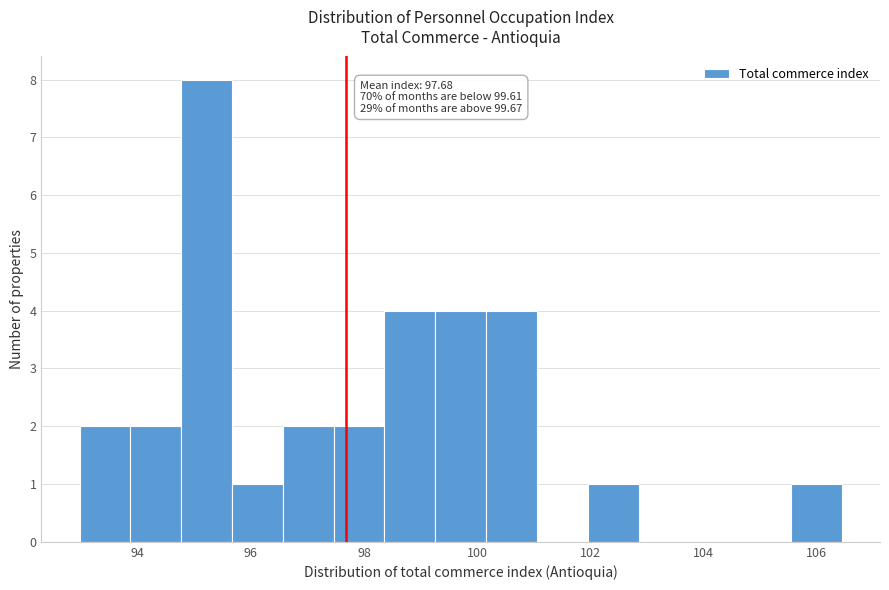

Which range on the x-axis has the tallest bar?

94.8 to 95.6